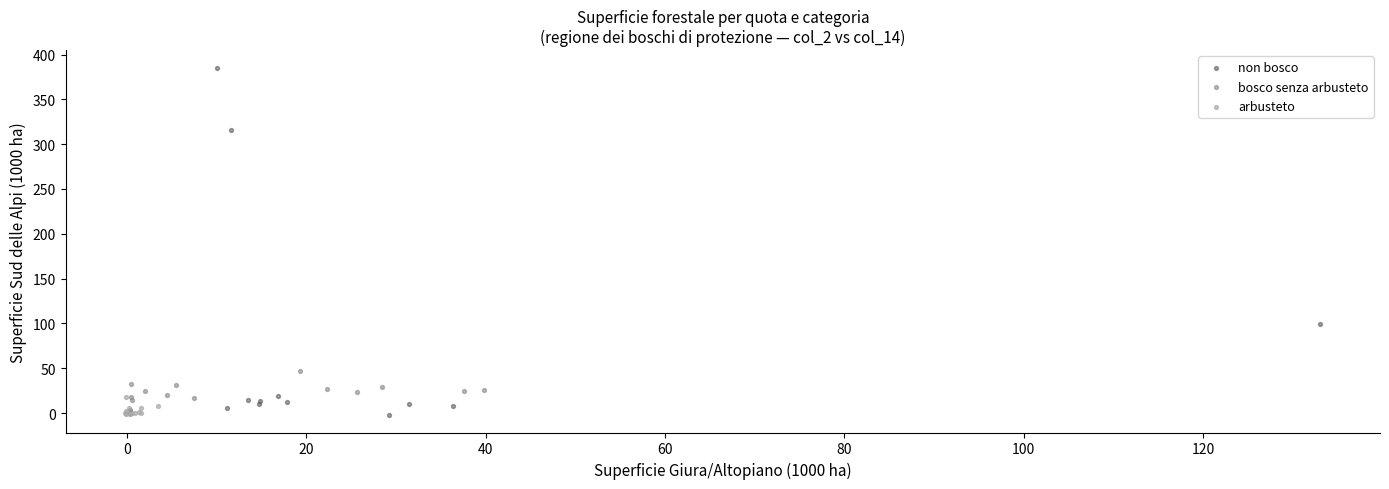

Which series reaches the maximum Y coordinate?

non bosco